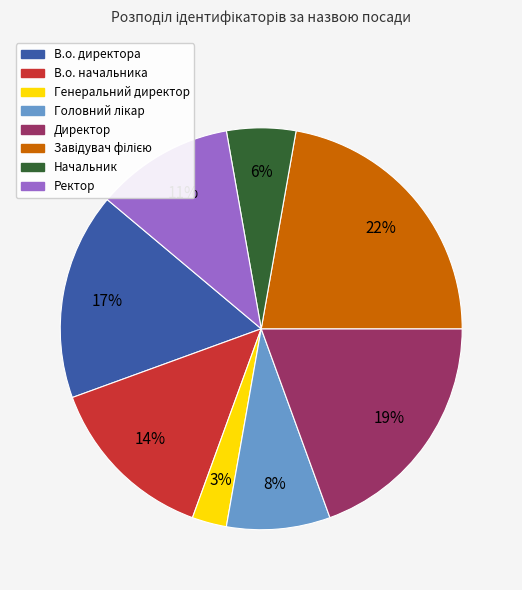

Is it true that В.о. начальника is 7% of the pie?

False